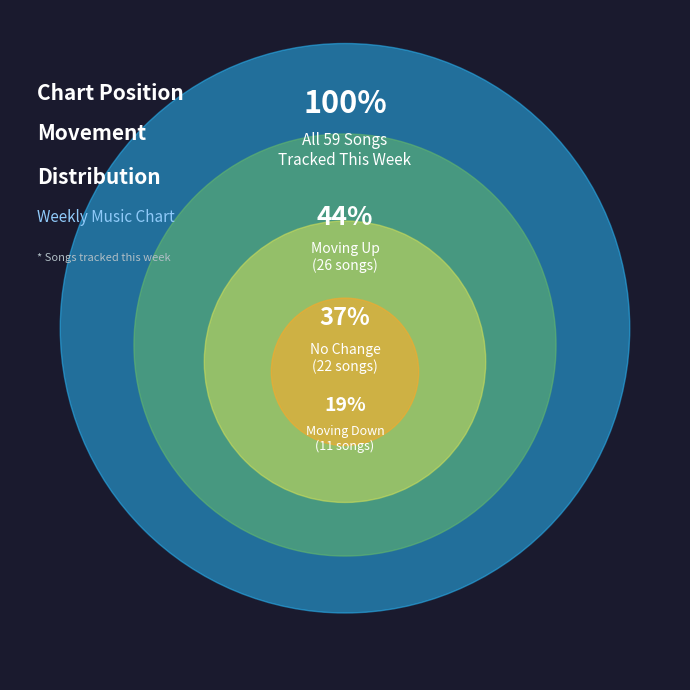

What is the largest slice in the pie chart?

up